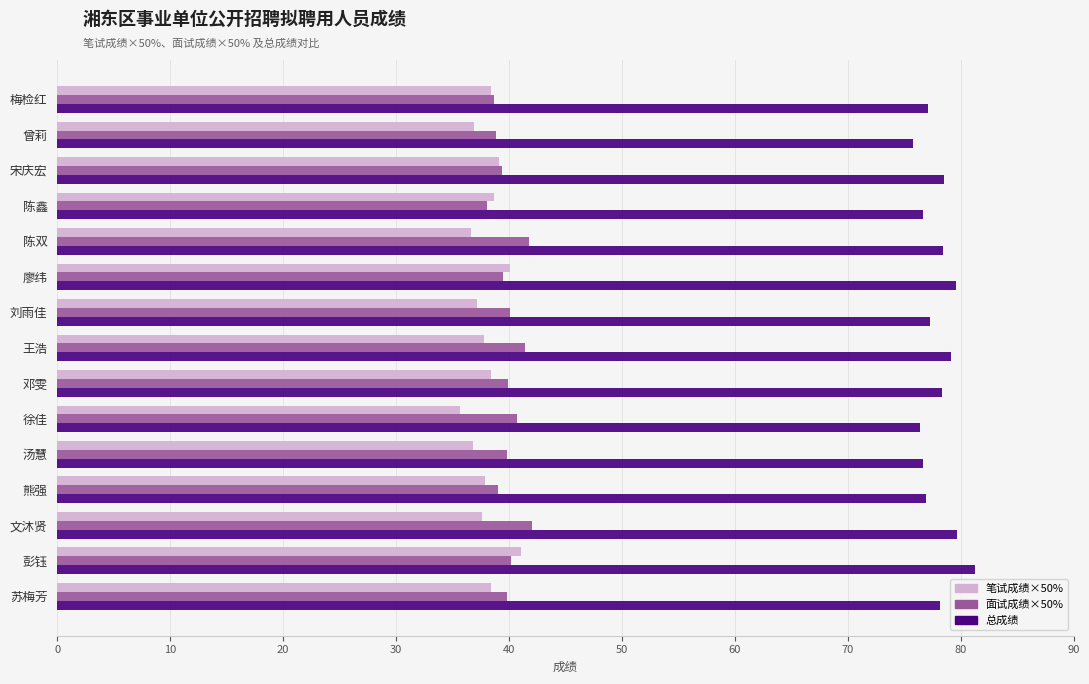

What is the sum of all 笔试成绩×50% values?

570.8